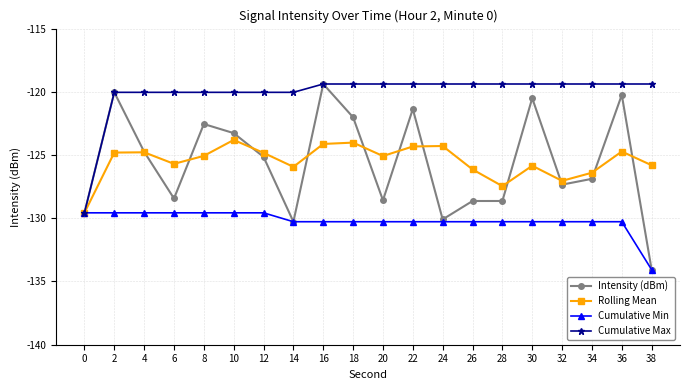

At which category does the chart reach its minimum across all series?

38